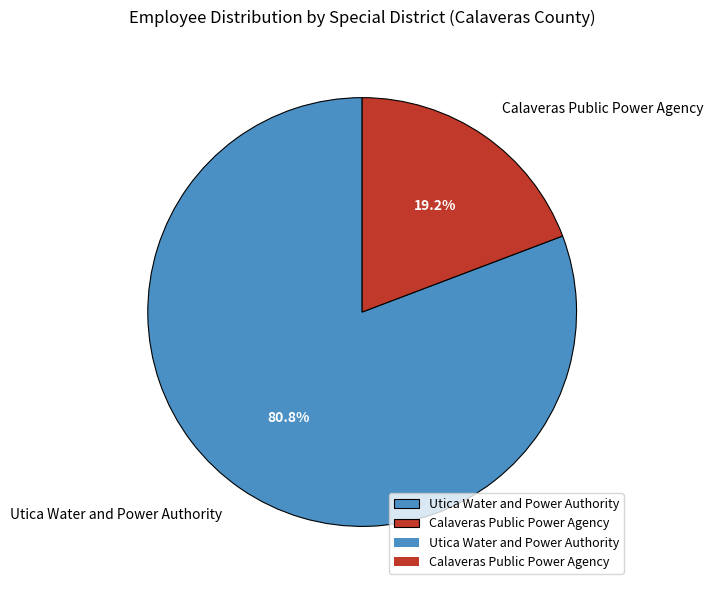

Which has a higher value, Calaveras Public Power Agency or Utica Water and Power Authority?

Utica Water and Power Authority